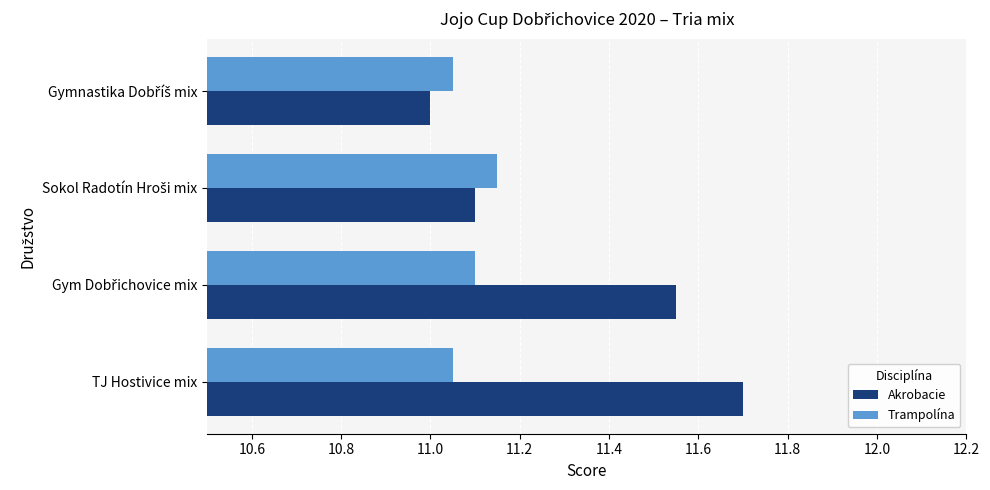

The value of Akrobacie at TJ Hostivice mix is 19.6. True or false?

False